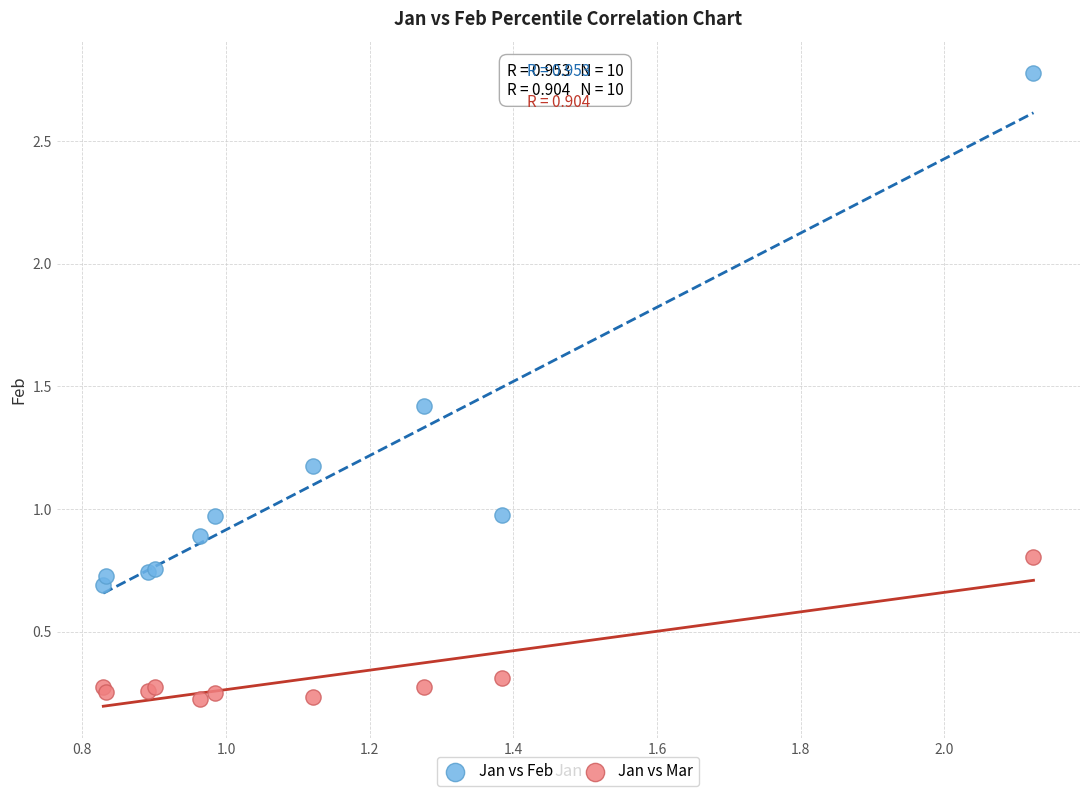

Which series contains the highest Y value?

Jan vs Feb